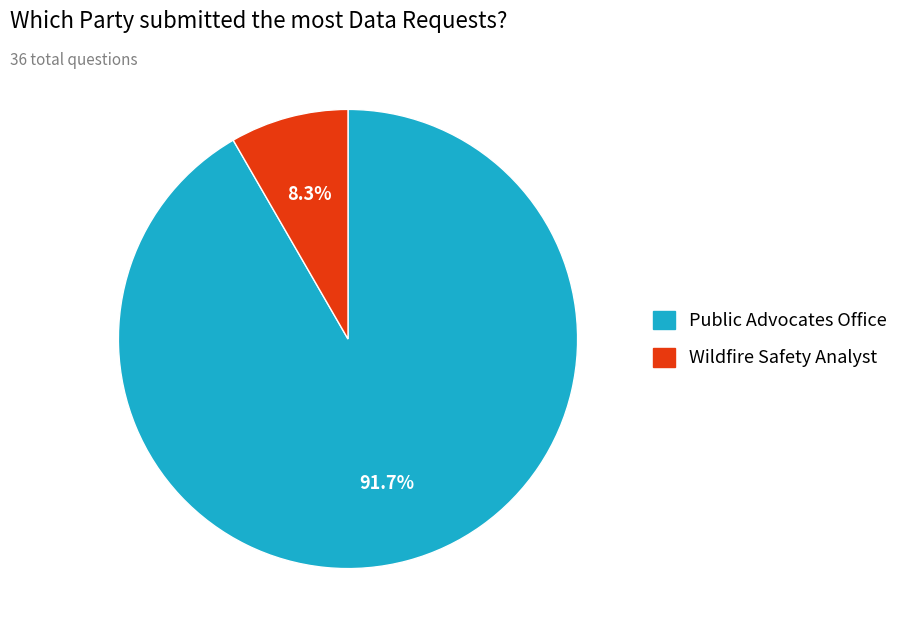

Approximately how many times larger is the value at Public Advocates Office compared to Wildfire Safety Analyst?

11.0